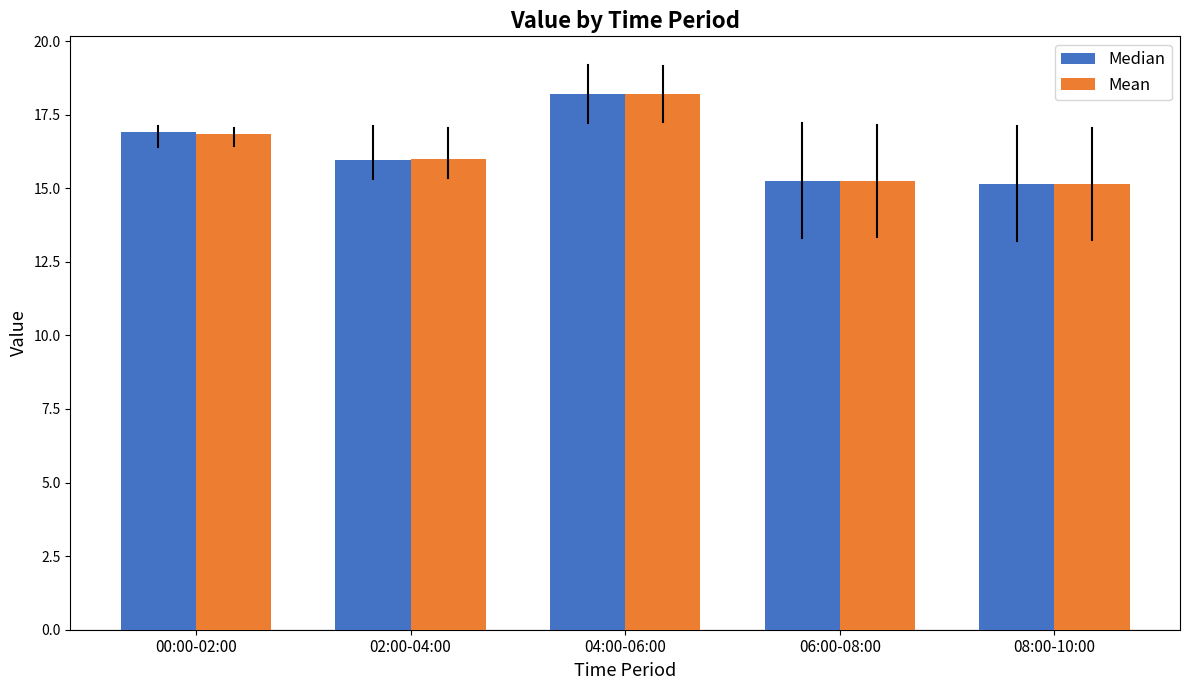

What is the maximum value for Median?

18.2